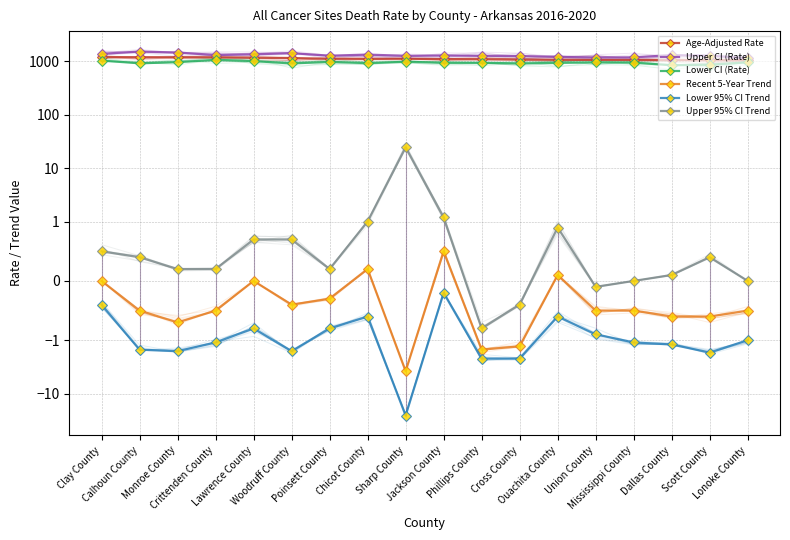

True or false: Upper CI (Rate) and Lower CI (Rate) cross at least once.

False